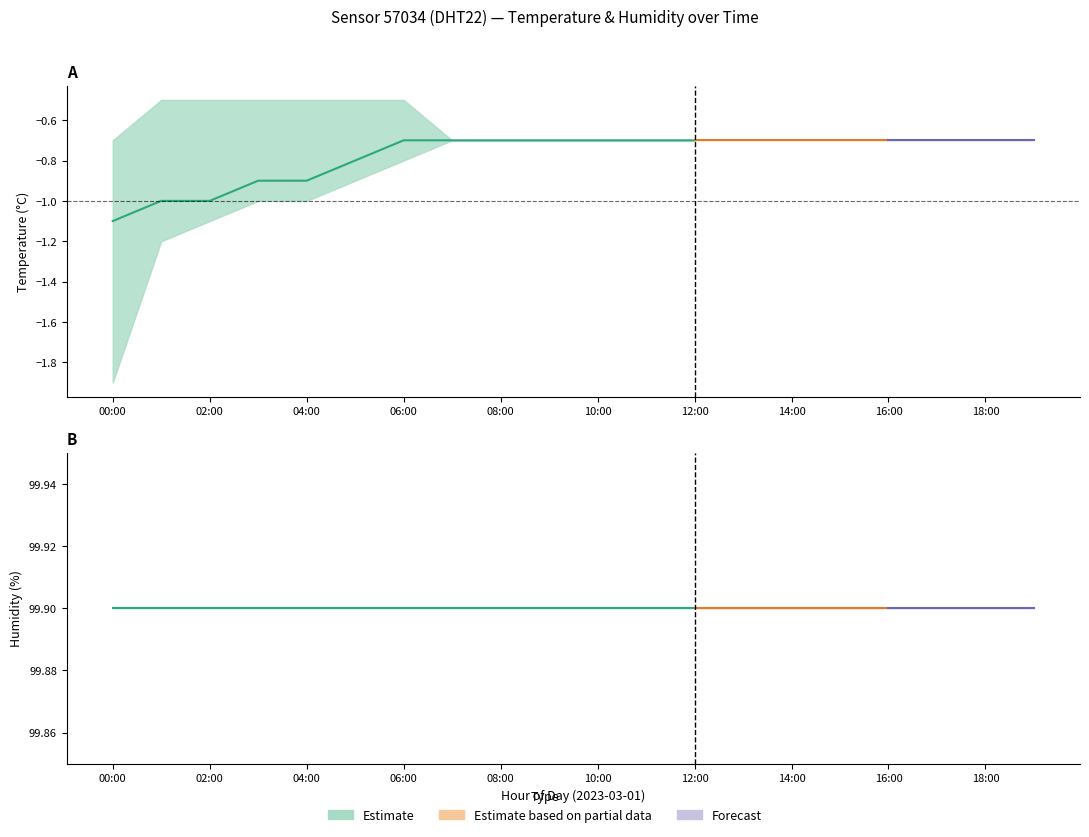

Rank the series by their maximum value, from highest to lowest.

humidity_lower, humidity_mid, humidity_upper, temperature_upper, temperature_lower, temperature_mid